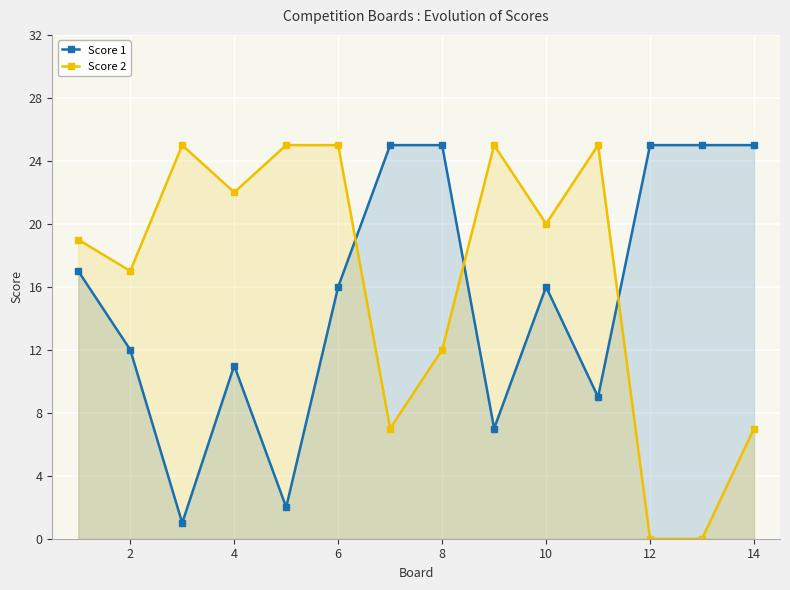

The Score 2 series shows 11 at 14. True or false?

False